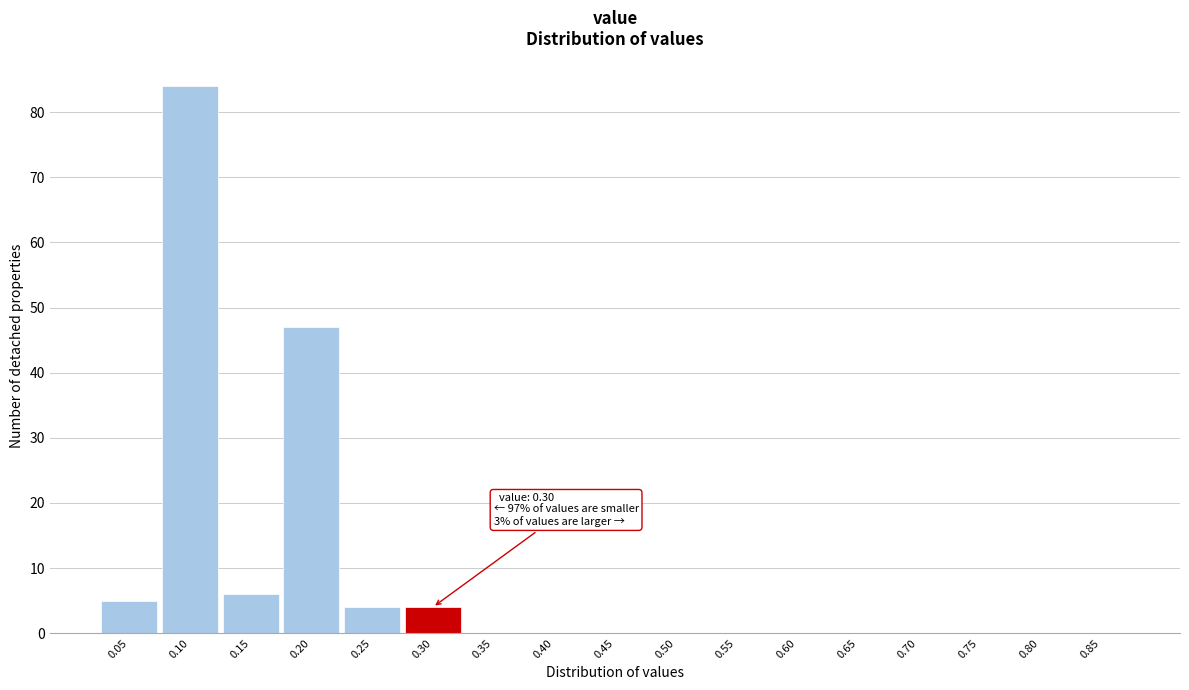

Reading left to right, what are all the values shown in this chart?

0.05=5	0.10=84	0.15=6	0.20=47	0.25=4	0.30=4	0.35=0	0.40=0	0.45=0	0.50=0	0.55=0	0.60=0	0.65=0	0.70=0	0.75=0	0.80=0	0.85=0